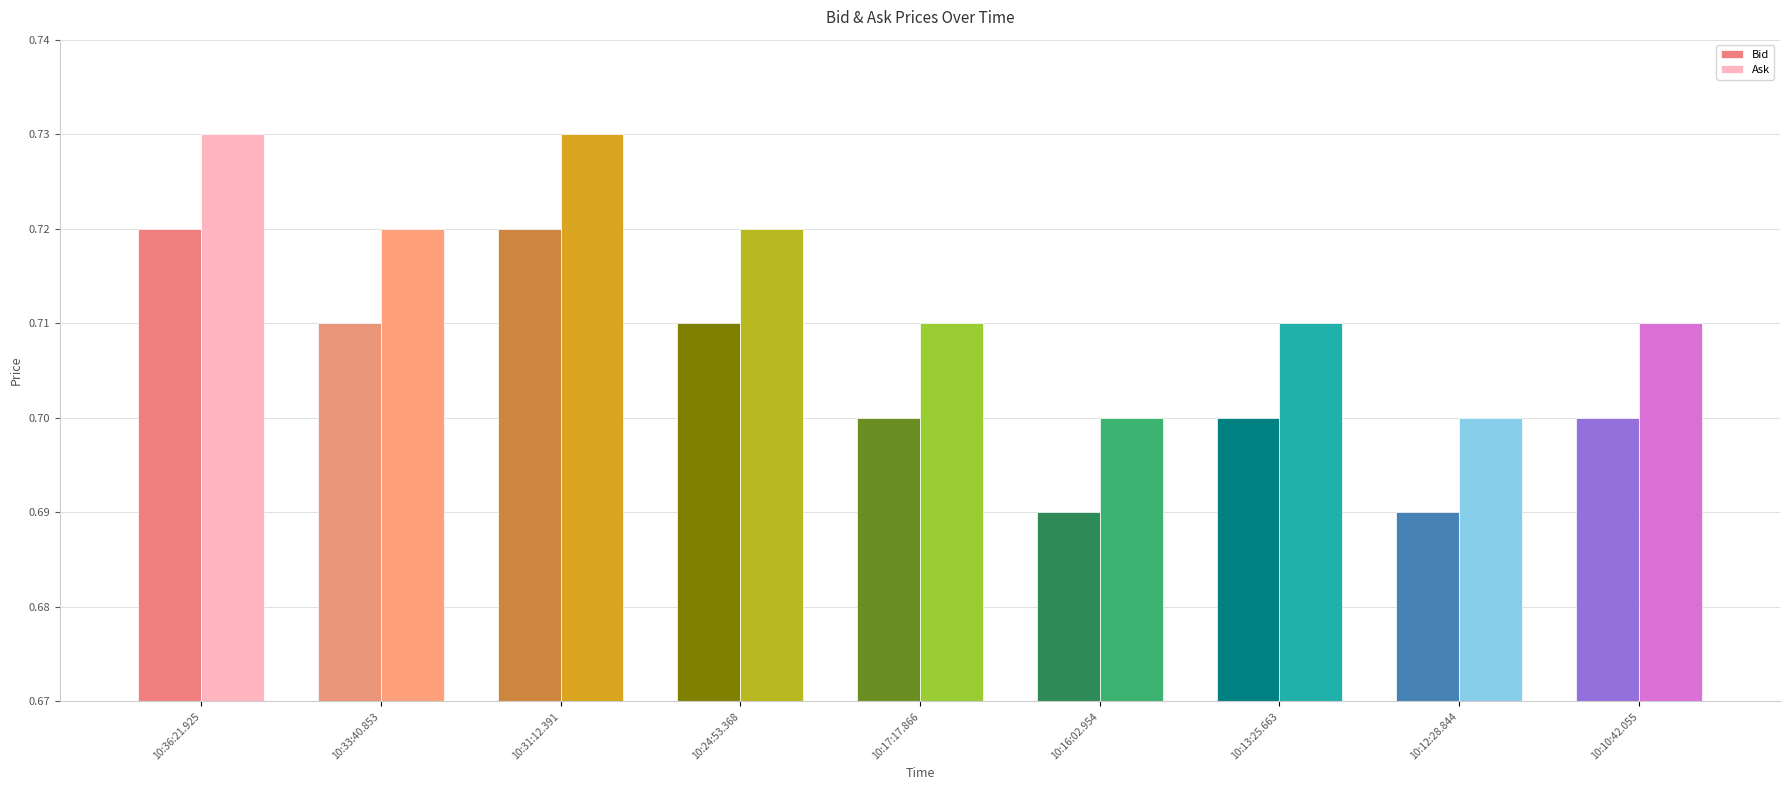

What are all the series names shown in the legend?

Bid, Ask